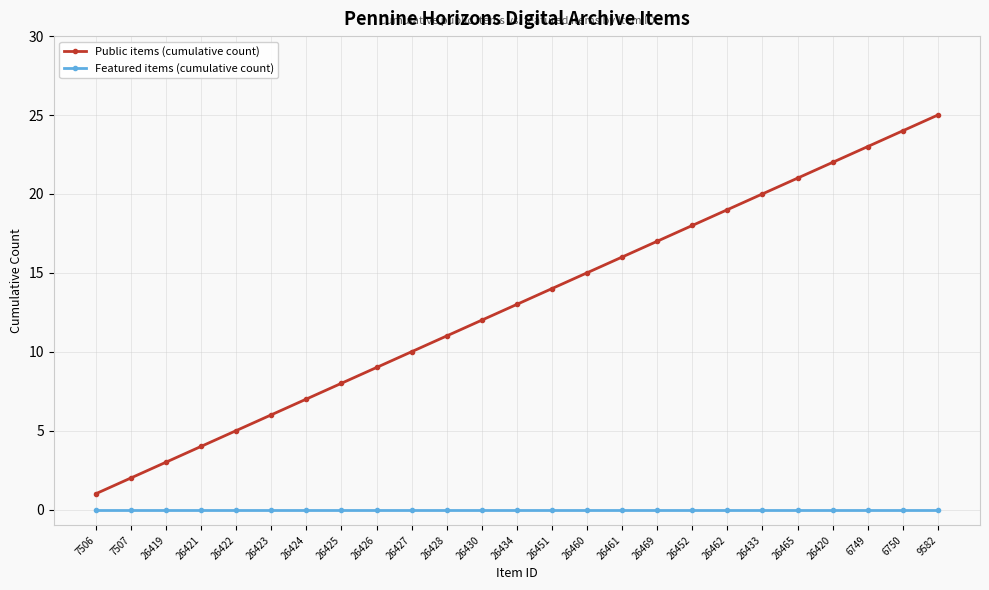

True or false: Featured items (cumulative count) and Public items (cumulative count) intersect in this chart.

False